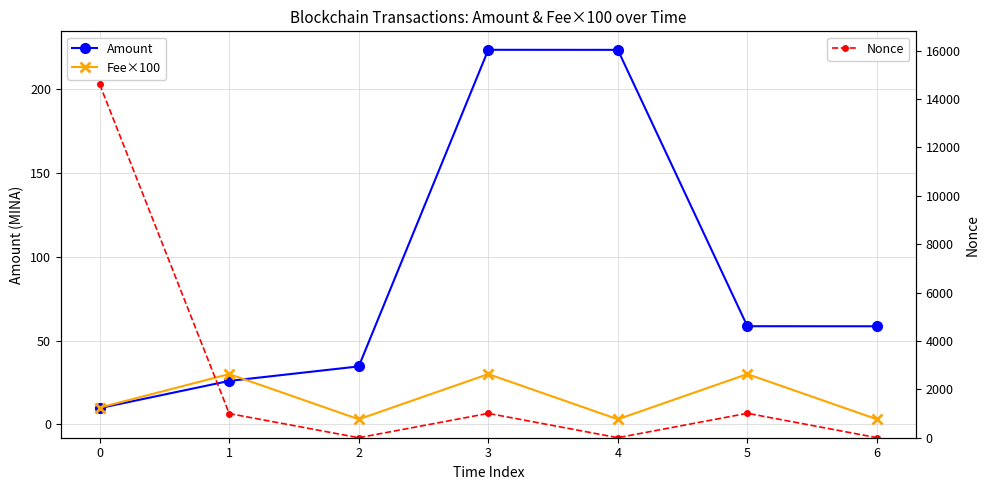

Between 2 and 4, which is larger?

4